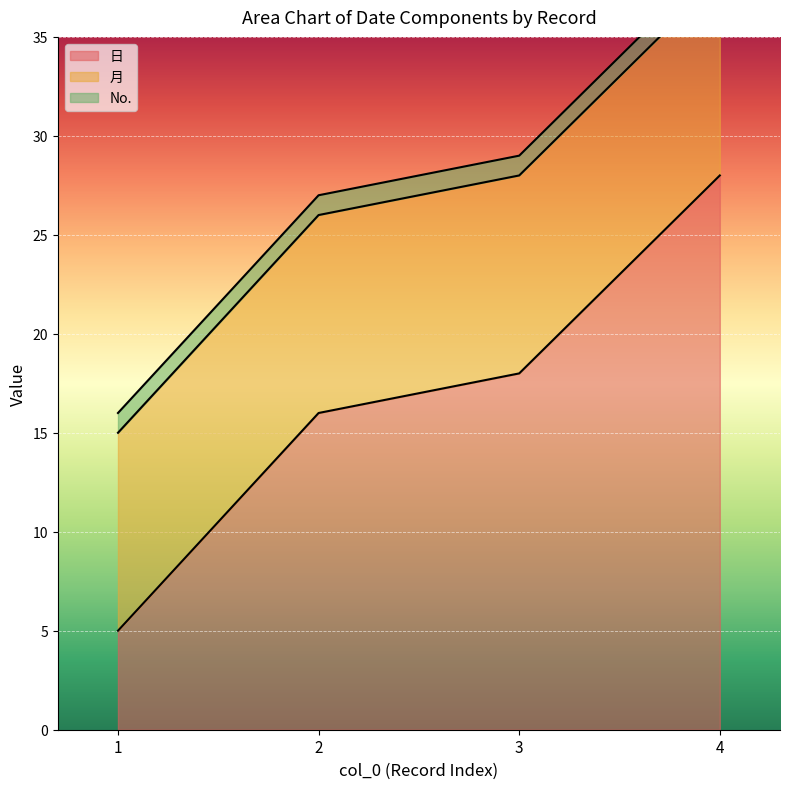

At which label does 月 reach its minimum?

1